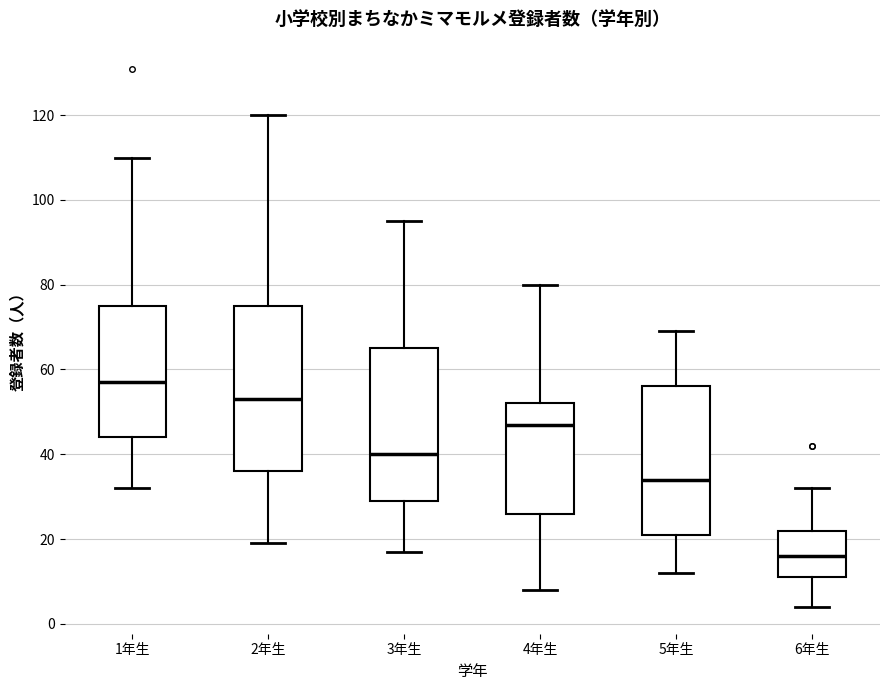

Where is the lower edge of the box for 2年生 on the y-axis? The values are not printed on the chart, so give them approximately, as read against the axis.

36